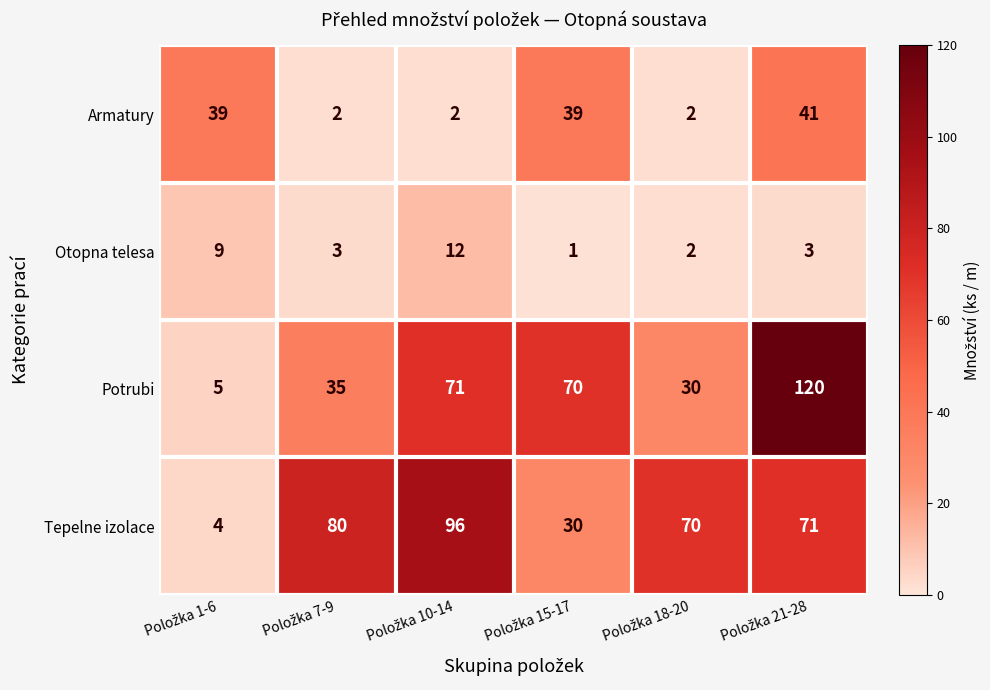

What is the greatest value displayed?

120